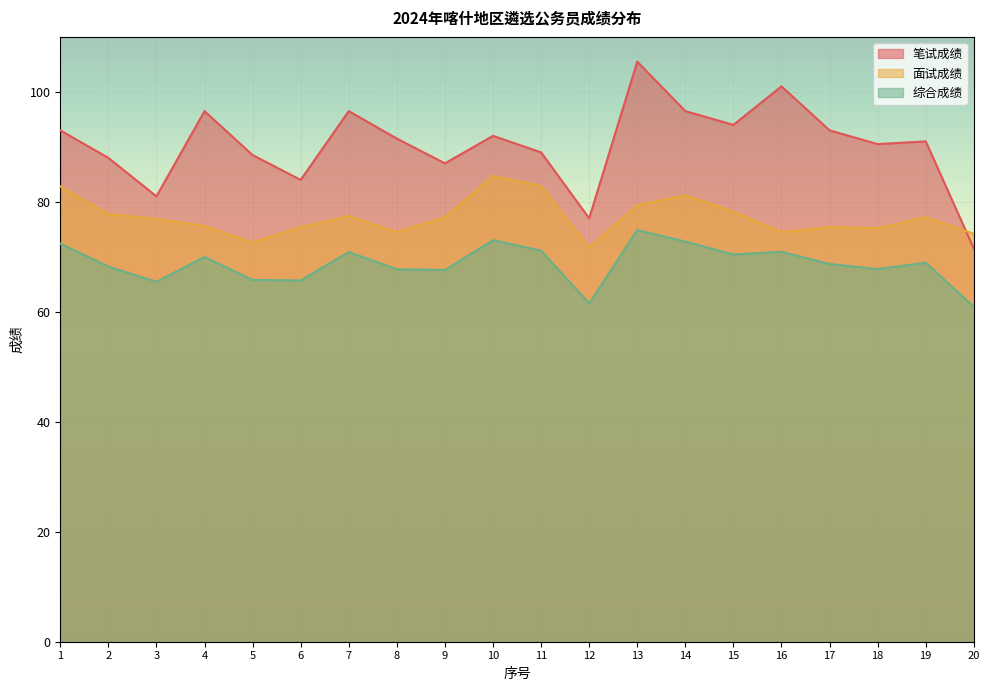

How many values in the 笔试成绩 series are below 91?

9